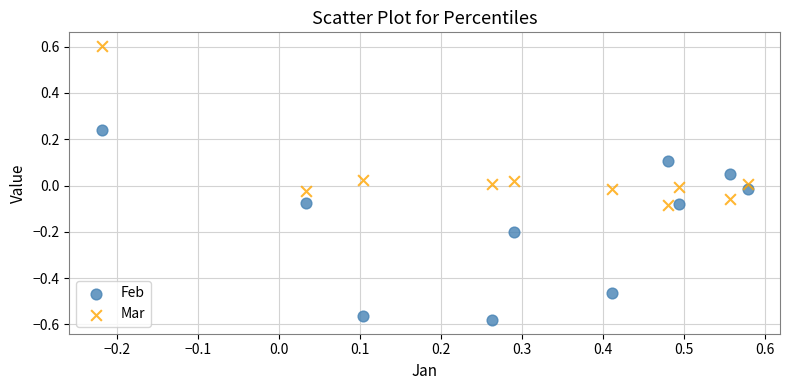

Which series contains the lowest Y value?

Feb